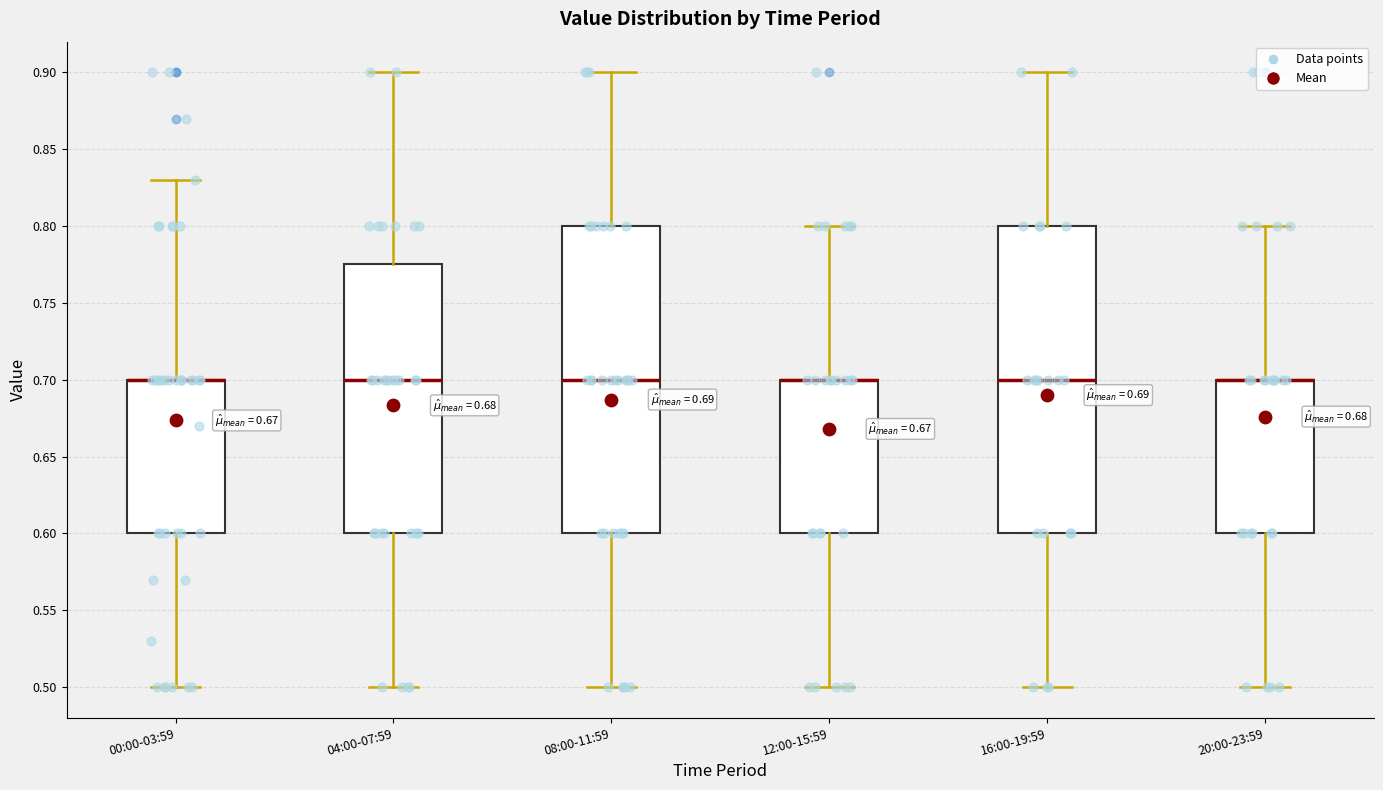

Where is the upper edge of the box for 00:00-03:59 on the y-axis? The values are not printed on the chart, so give them approximately, as read against the axis.

0.700